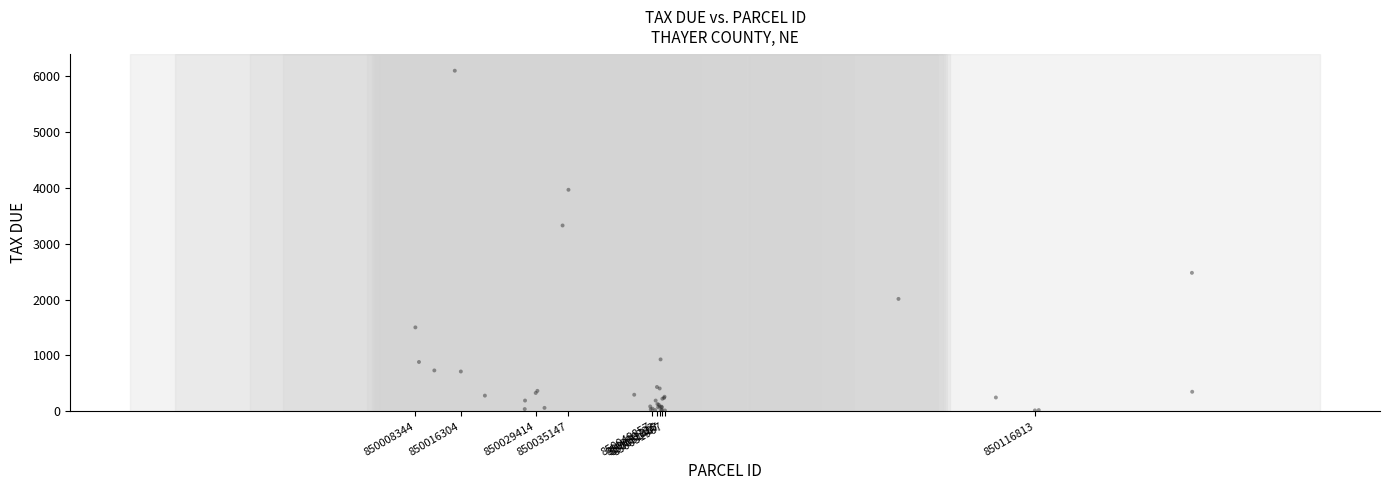

What Y value in the scatter plot is closest to 3056?

3327.7